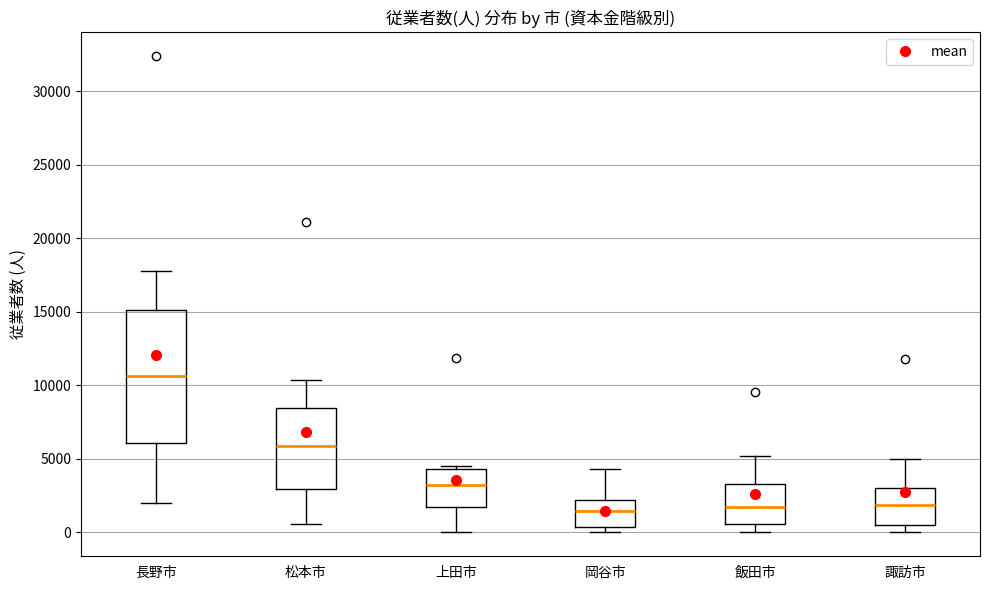

Reading left to right, read every box against the y-axis: the position of its median line, the range the box covers, and the ends of its whiskers. The values are not printed on the chart, so give them approximately, as read against the axis.

長野市: median 10500, box 6000 to 15000, whiskers 2000 to 18000
松本市: median 6000, box 3000 to 8500, whiskers 500 to 10500
上田市: median 3500, box 1500 to 4500, whiskers 0 to 4500 (just above the box's upper edge)
岡谷市: median 1500, box 500 to 2000, whiskers 0 to 4500
飯田市: median 1500, box 500 to 3500, whiskers 0 to 5000
諏訪市: median 2000, box 500 to 3000, whiskers 0 to 5000